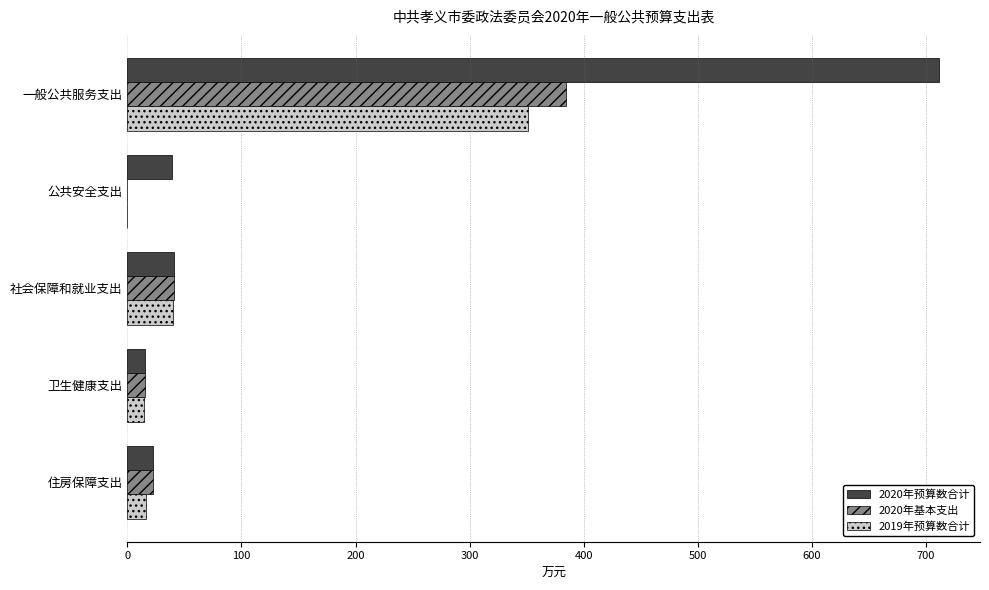

What is the sum of all 2020年基本支出 values?

462.8